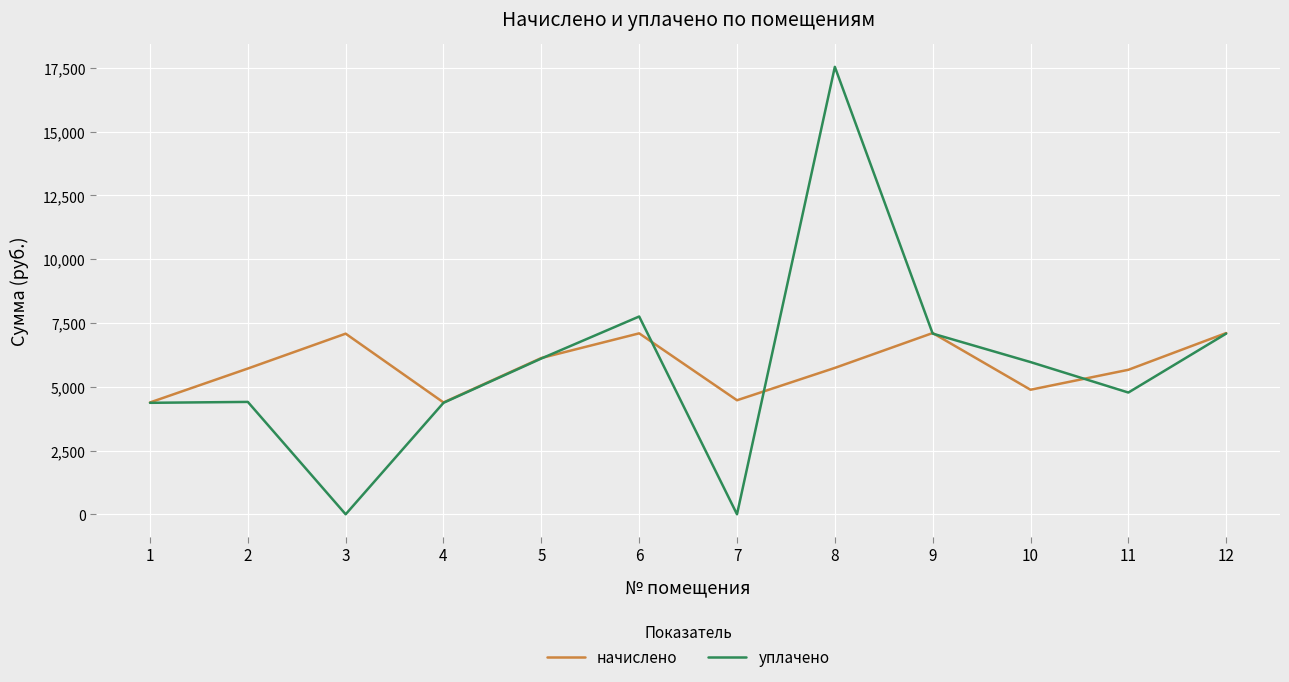

List the series in order of their peak value, lowest first.

начислено, уплачено